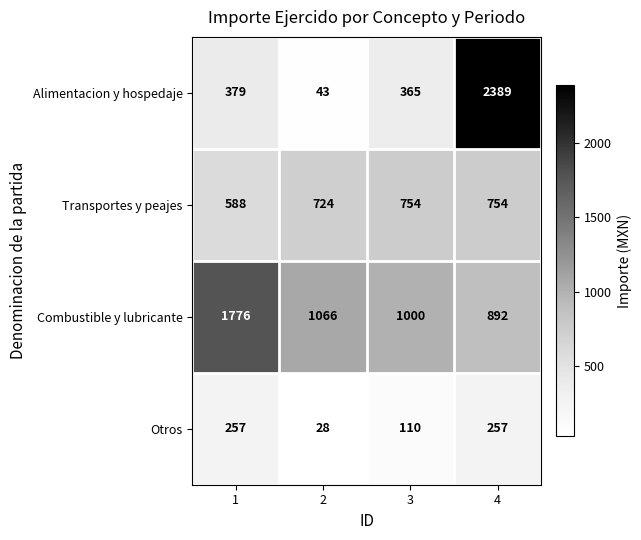

Which series has the largest total across all categories?

Combustible y lubricante